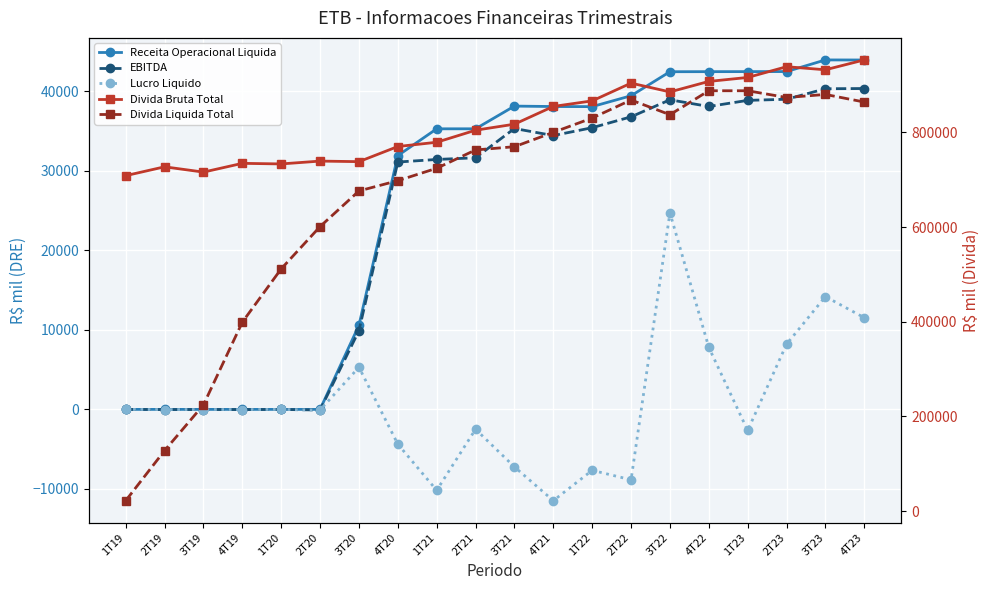

At which label is Receita Operacional Liquida closest to 21961?

4T20